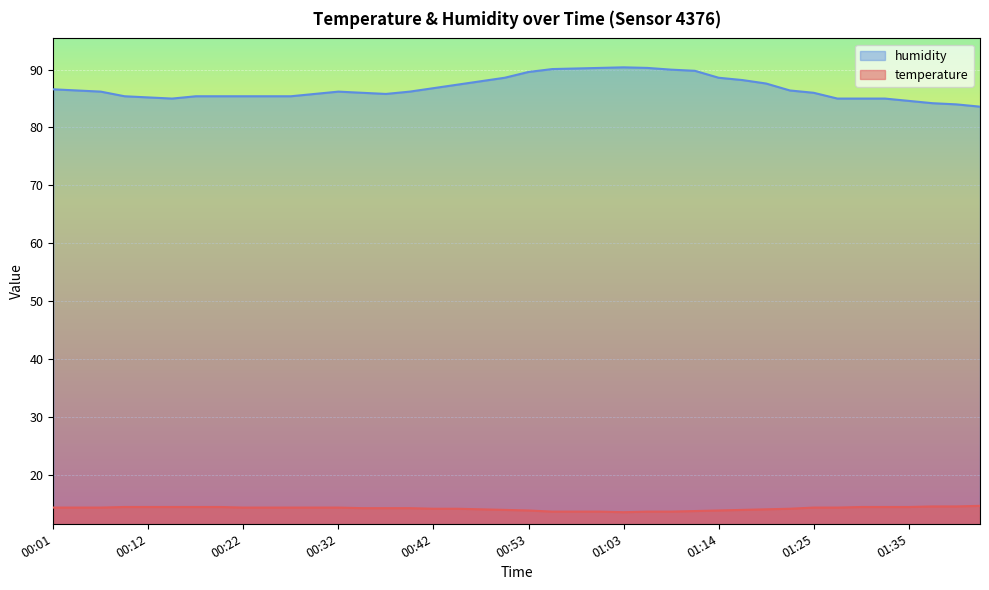

Is it true that humidity equals 28.8 at 01:09?

False